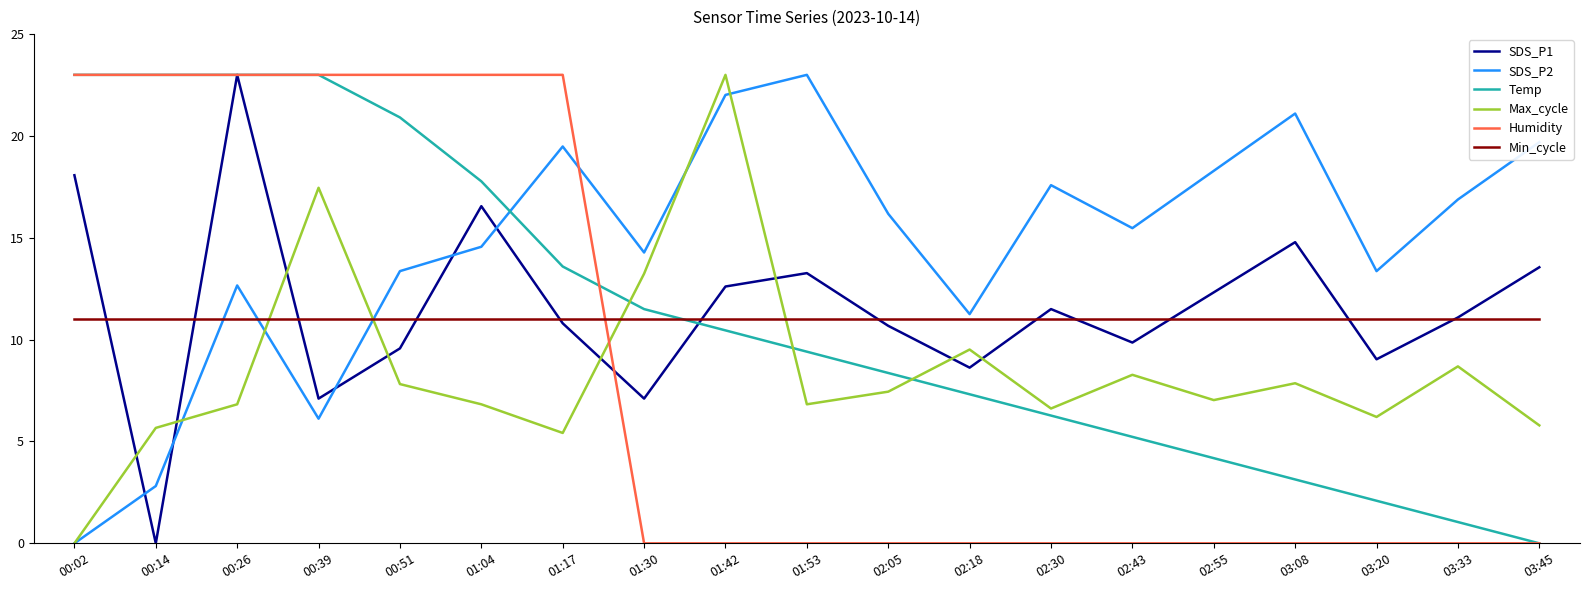

How many intersections are there between SDS_P1 and SDS_P2?

5